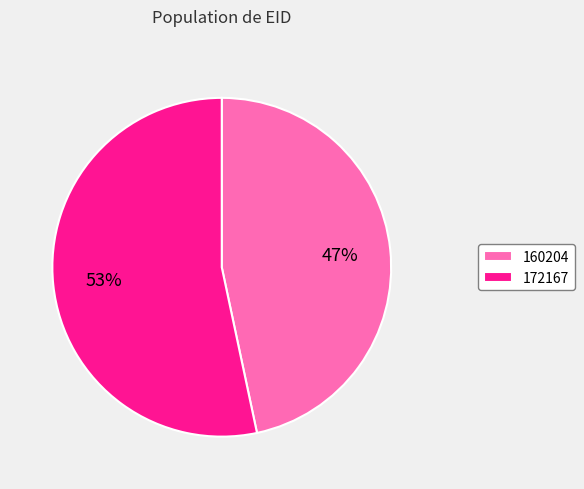

What is the smallest slice in the pie chart?

160204